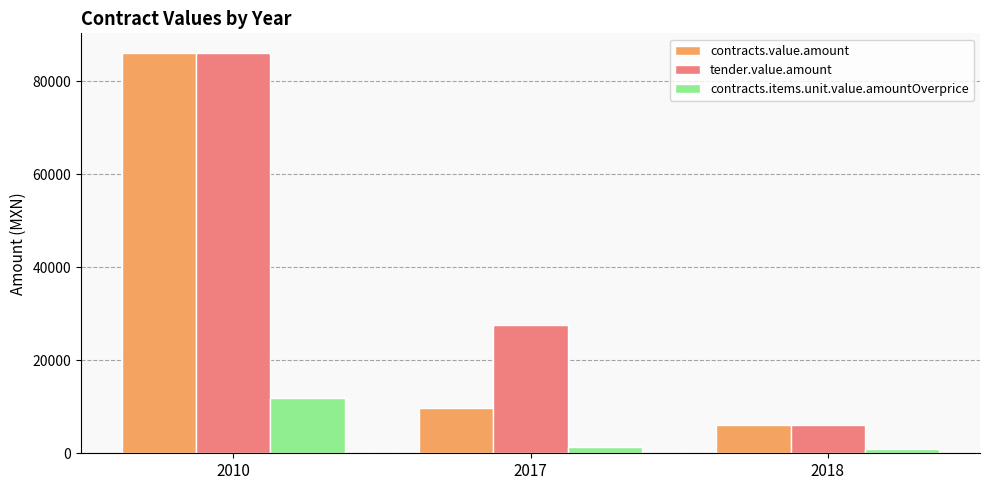

Between 2010 and 2017, which series saw the biggest shift?

contracts.value.amount